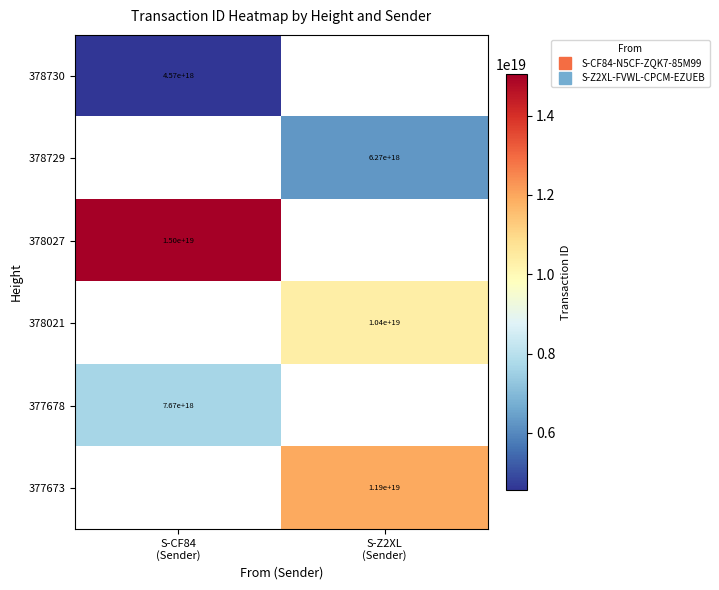

What is the smallest value displayed?

4570503492266017792.0